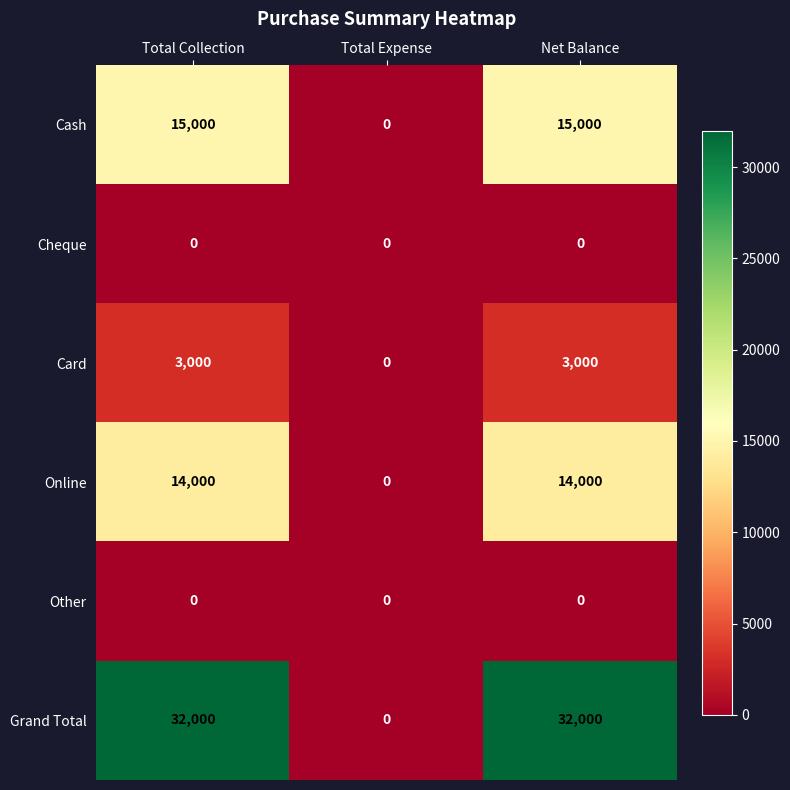

Which series has the largest total across all categories?

Grand Total